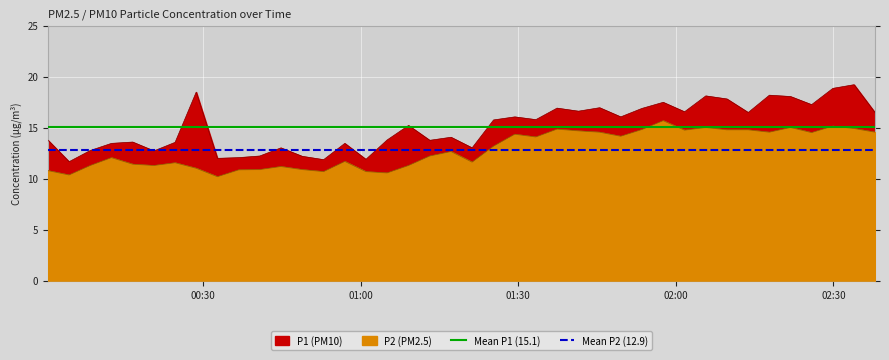

What is the value of the Mean P2 (12.9) point at the 1st from the left?

12.9